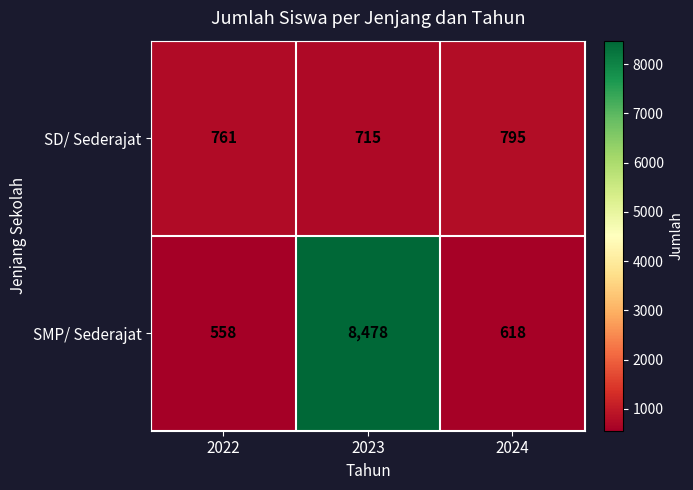

Which category has the highest value in the SD/ Sederajat series?

2024